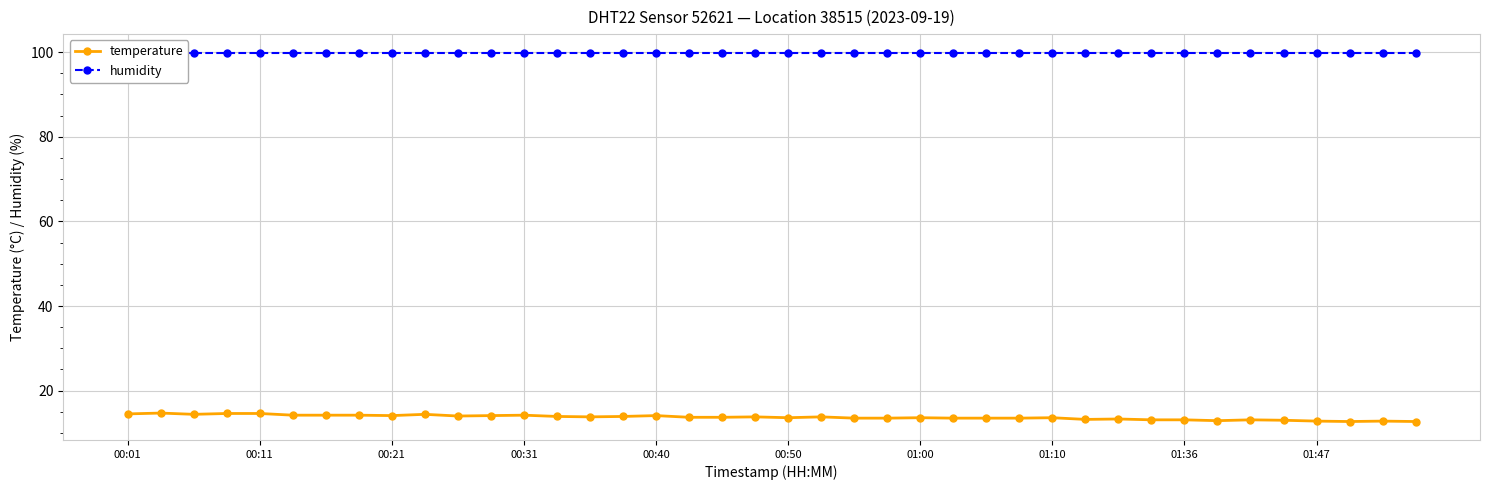

List the series in order of their peak value, highest first.

humidity, temperature